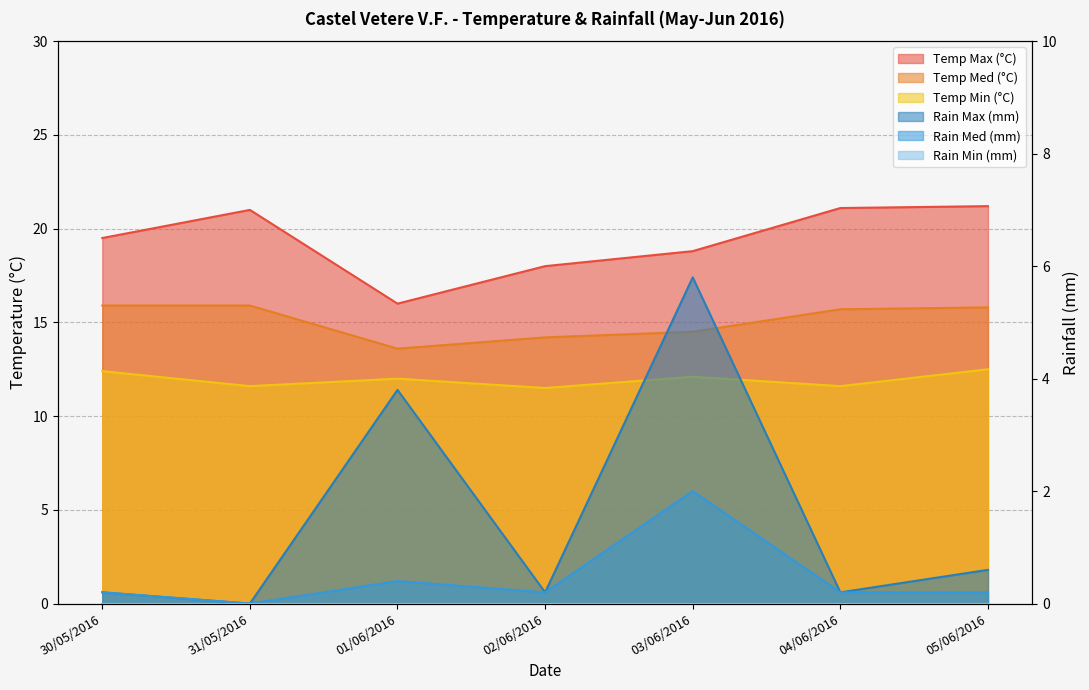

What is the label of the 6th point from the left?

04/06/2016